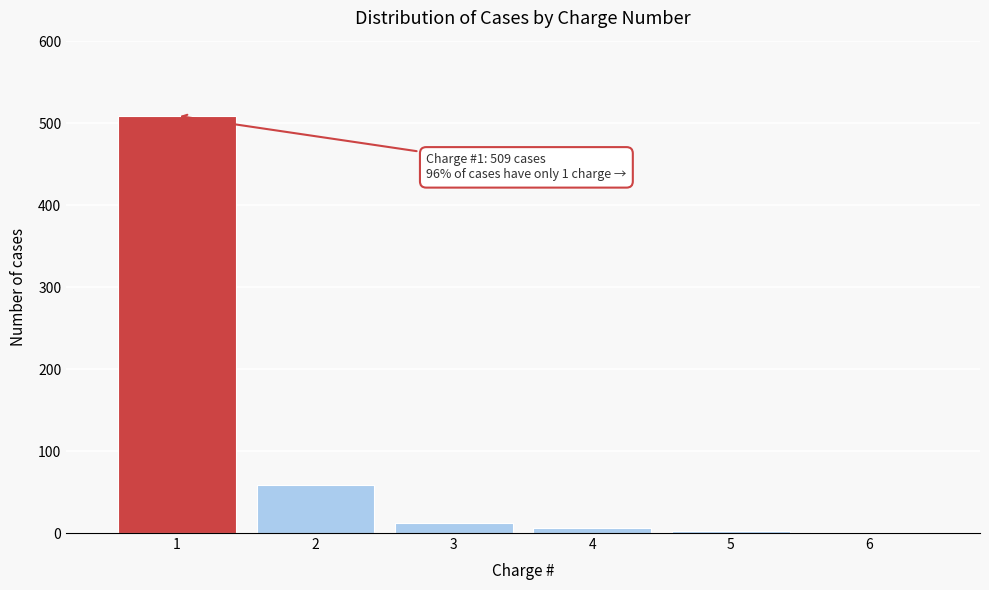

What is the sum of all values?

590